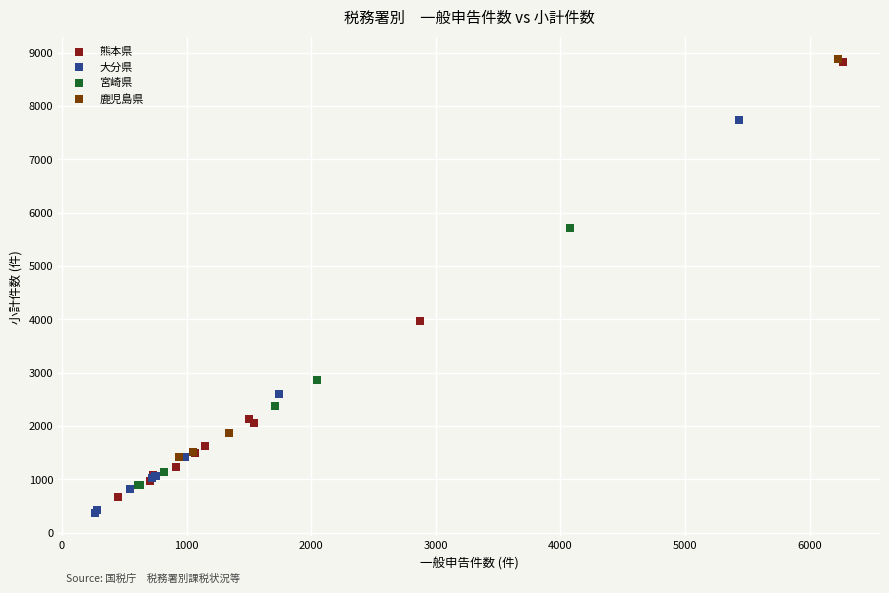

Which series has the largest Y range (max minus min)?

熊本県